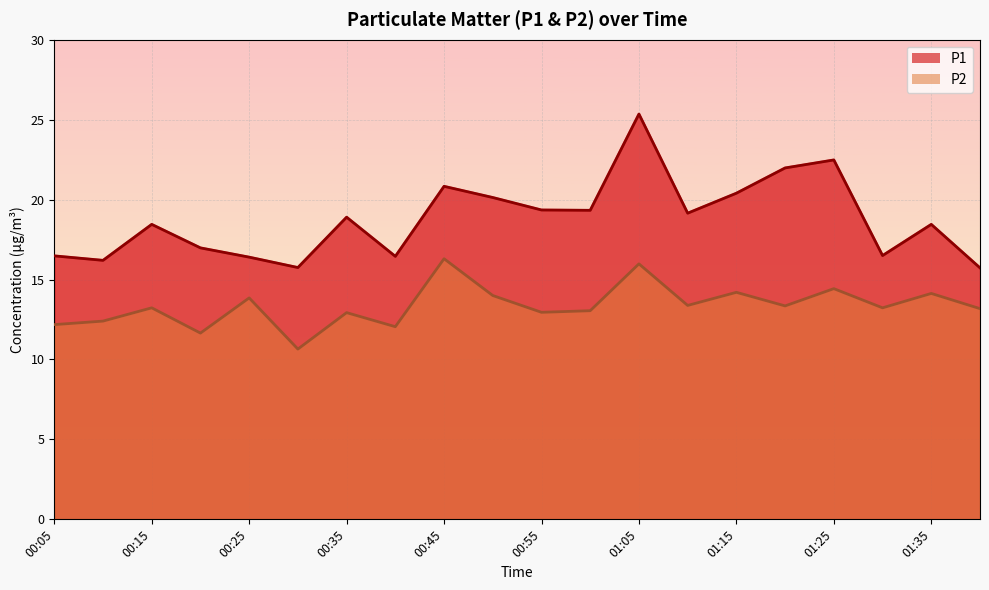

True or false: P1 and P2 intersect in this chart.

False